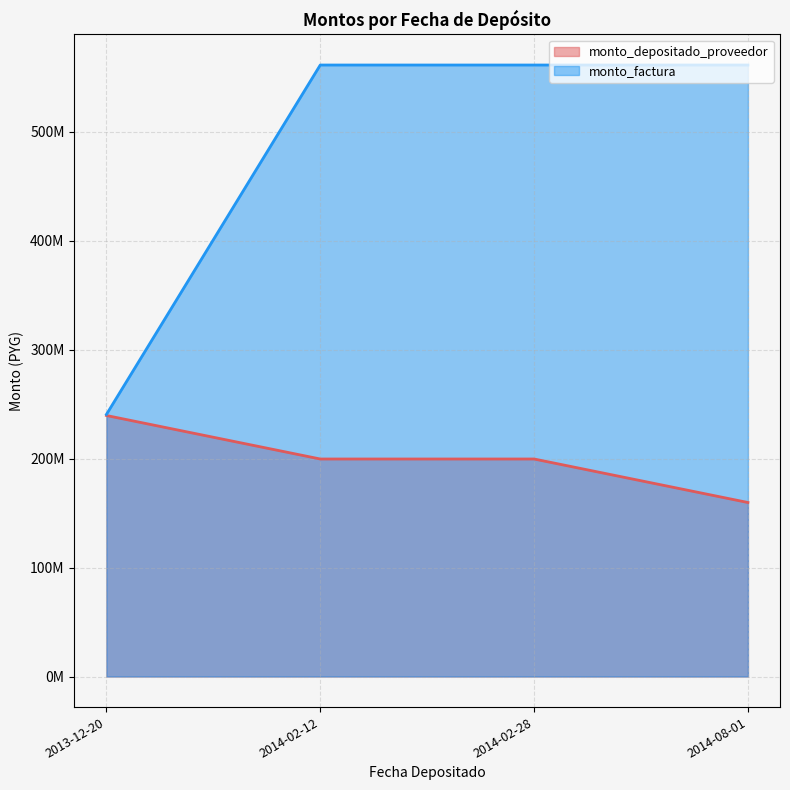

True or false: there are more than 0 points higher than both neighbors.

False